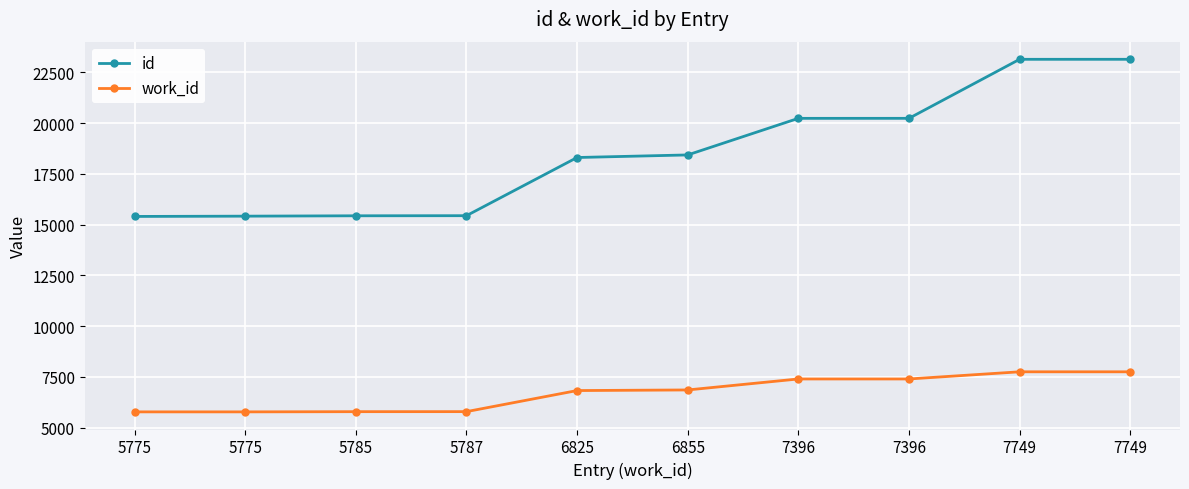

How many lines are shown in the chart?

2